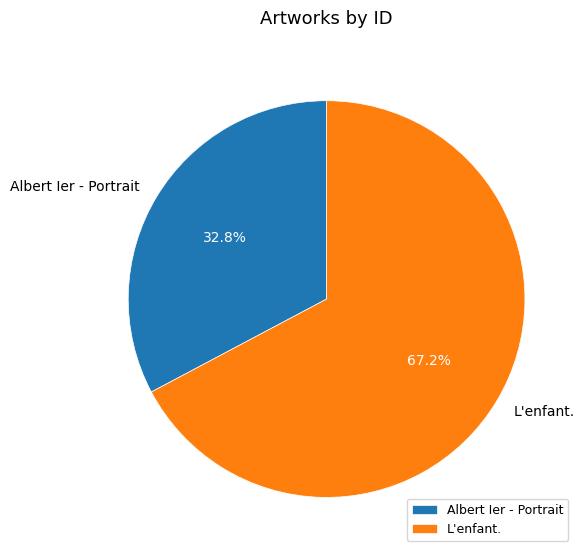

Is it true that L'enfant. is 67% of the pie?

True